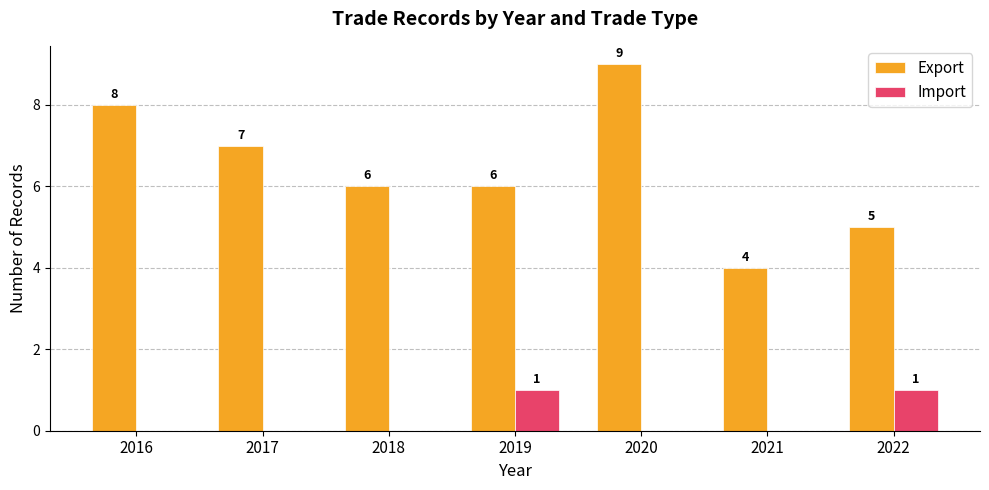

Which label corresponds to the largest value in the chart?

2020